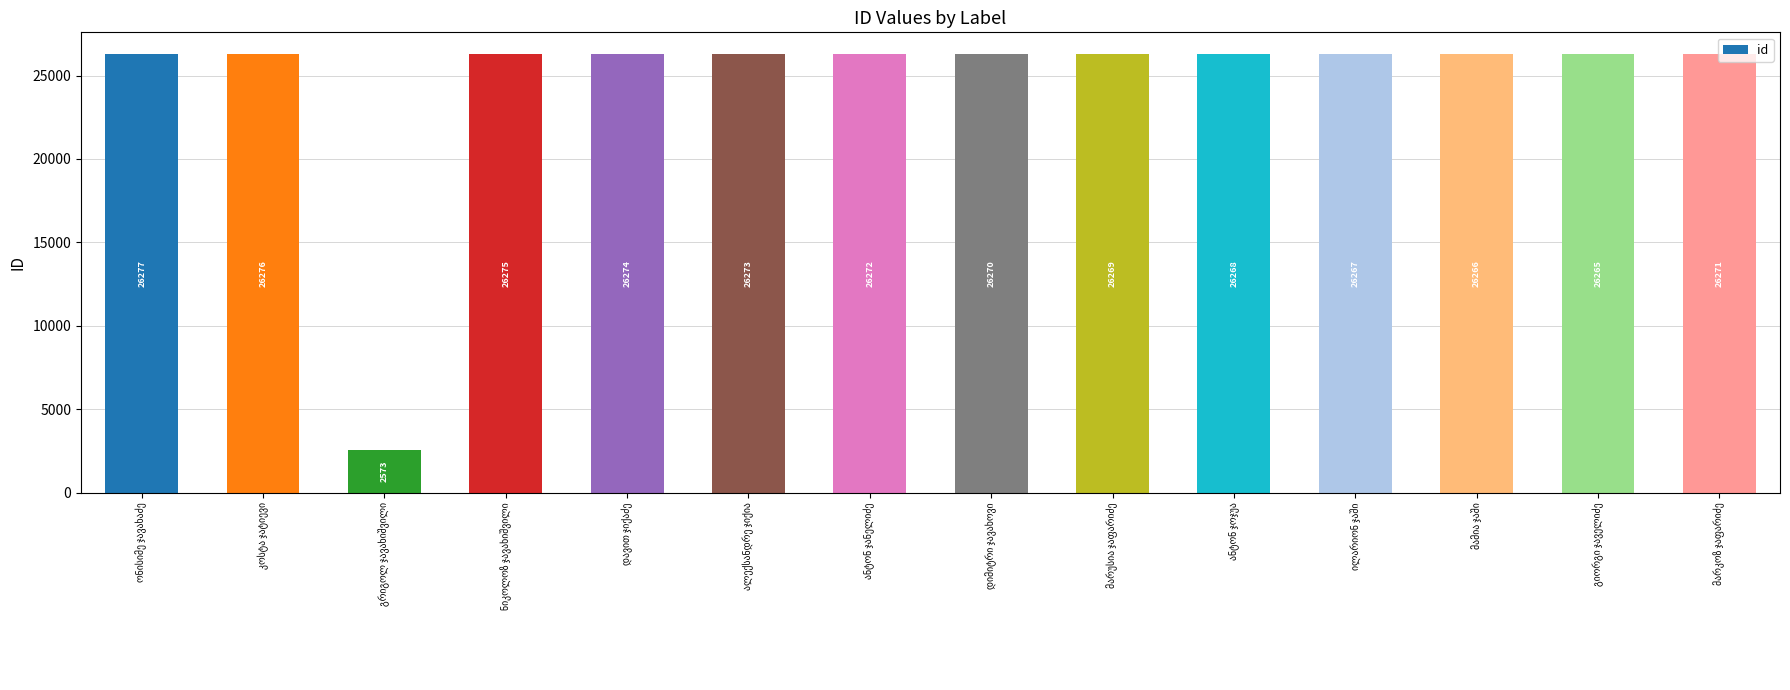

What is the minimum value shown in the chart?

2573